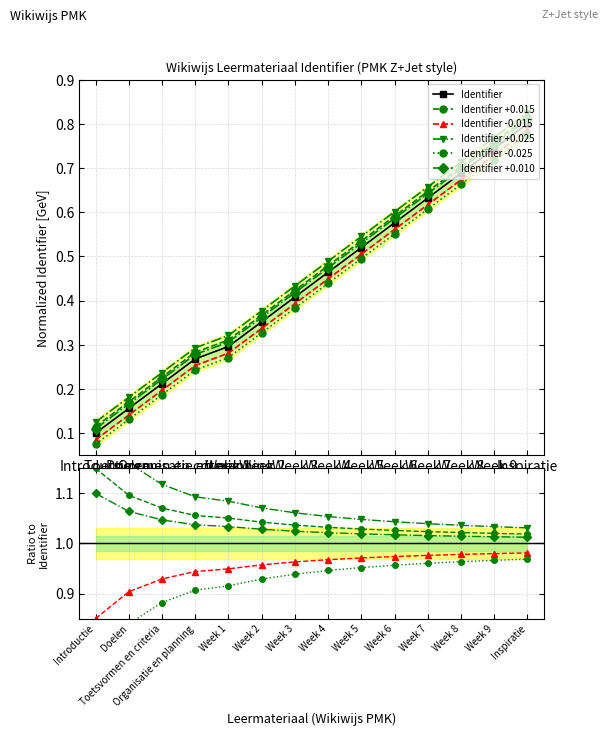

What is the value of the 14th point from the left?

0.8